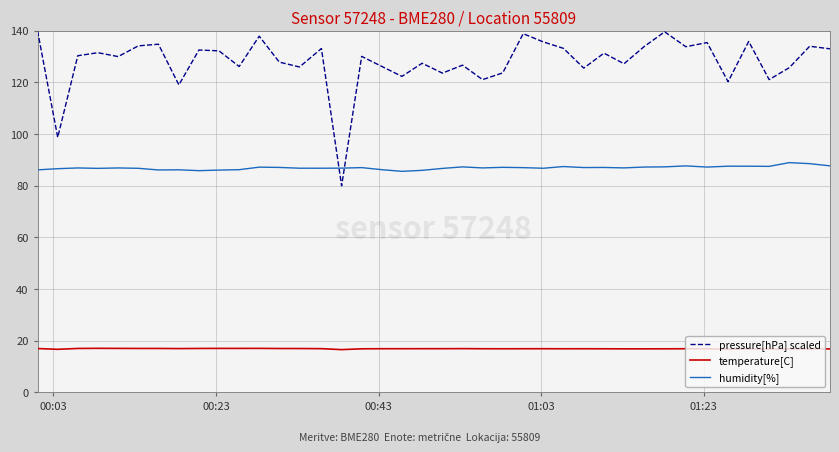

What is the highest value of the pressure[hPa] scaled series?

140.0